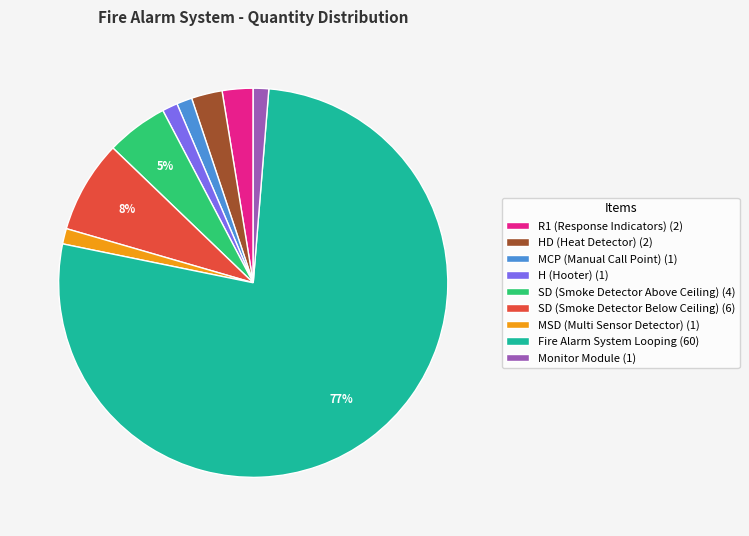

Is there a majority slice in this chart?

Yes